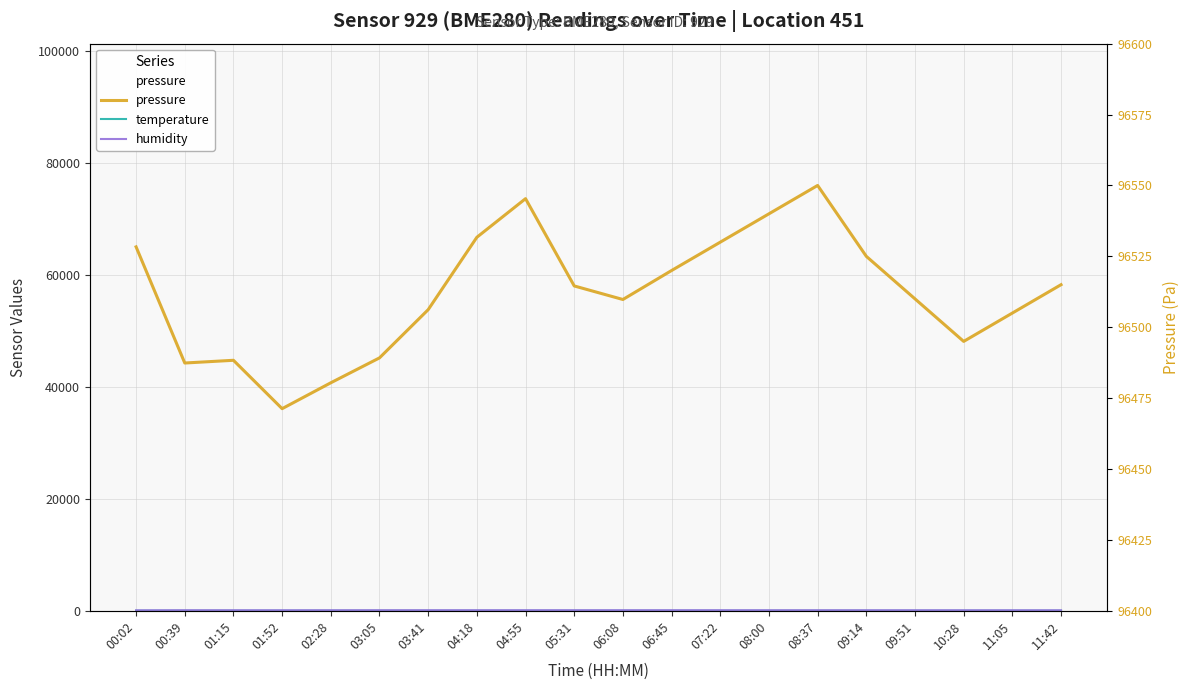

What is the lowest value of the humidity series?

84.8